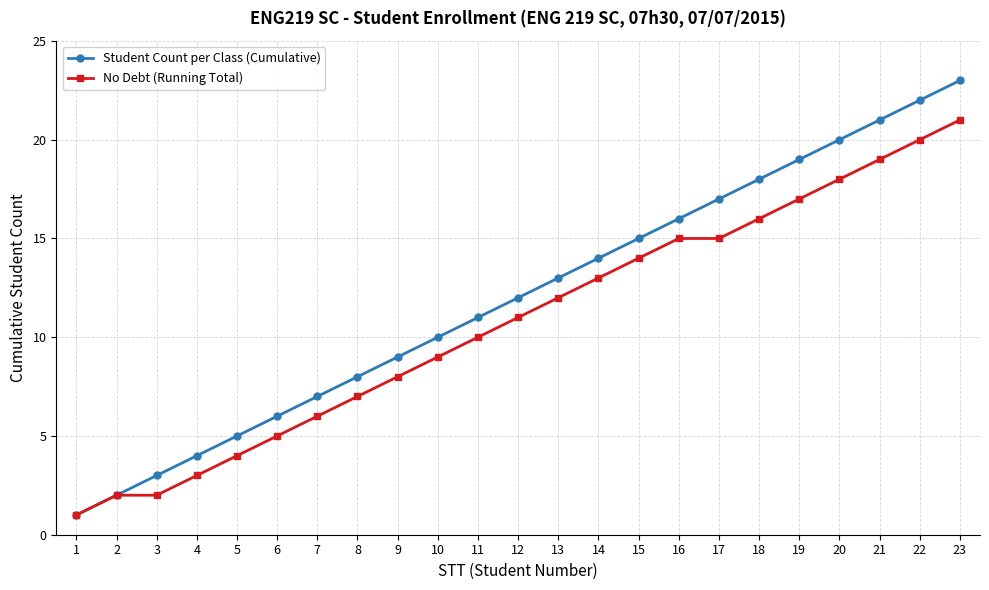

Between 2 and 3, which series saw the biggest shift?

Student Count per Class (Cumulative)